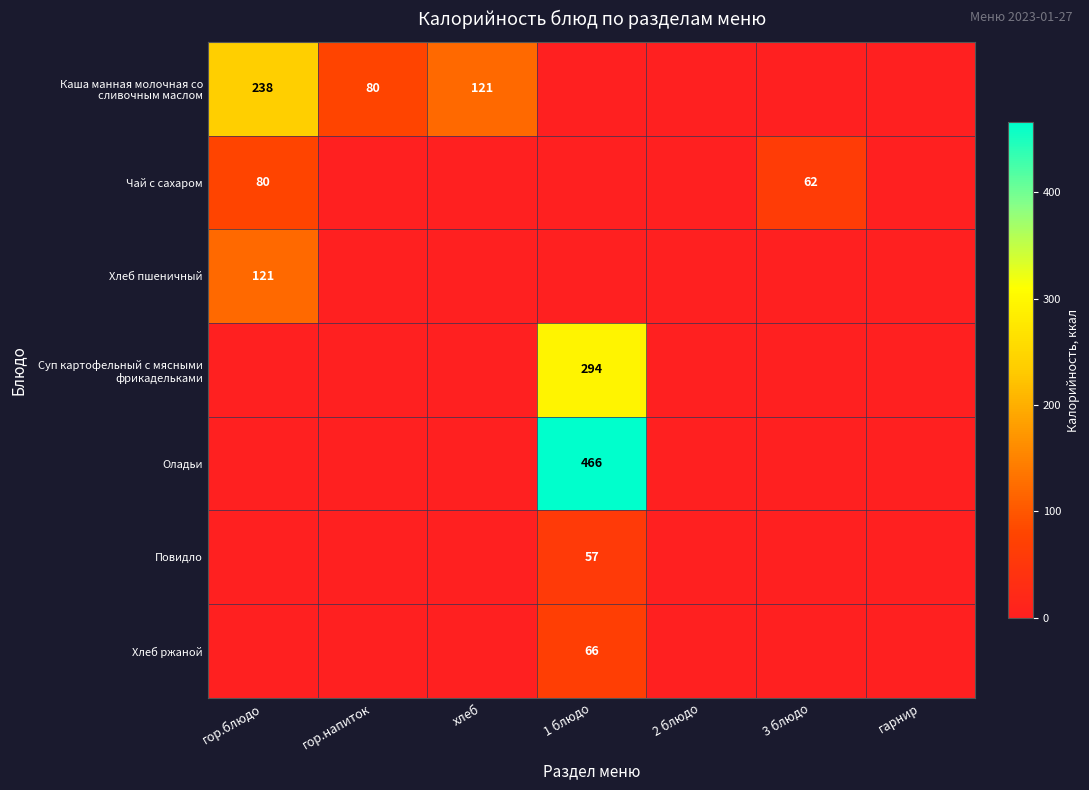

Is it true that Чай с сахаром equals 80 at гор.блюдо?

True